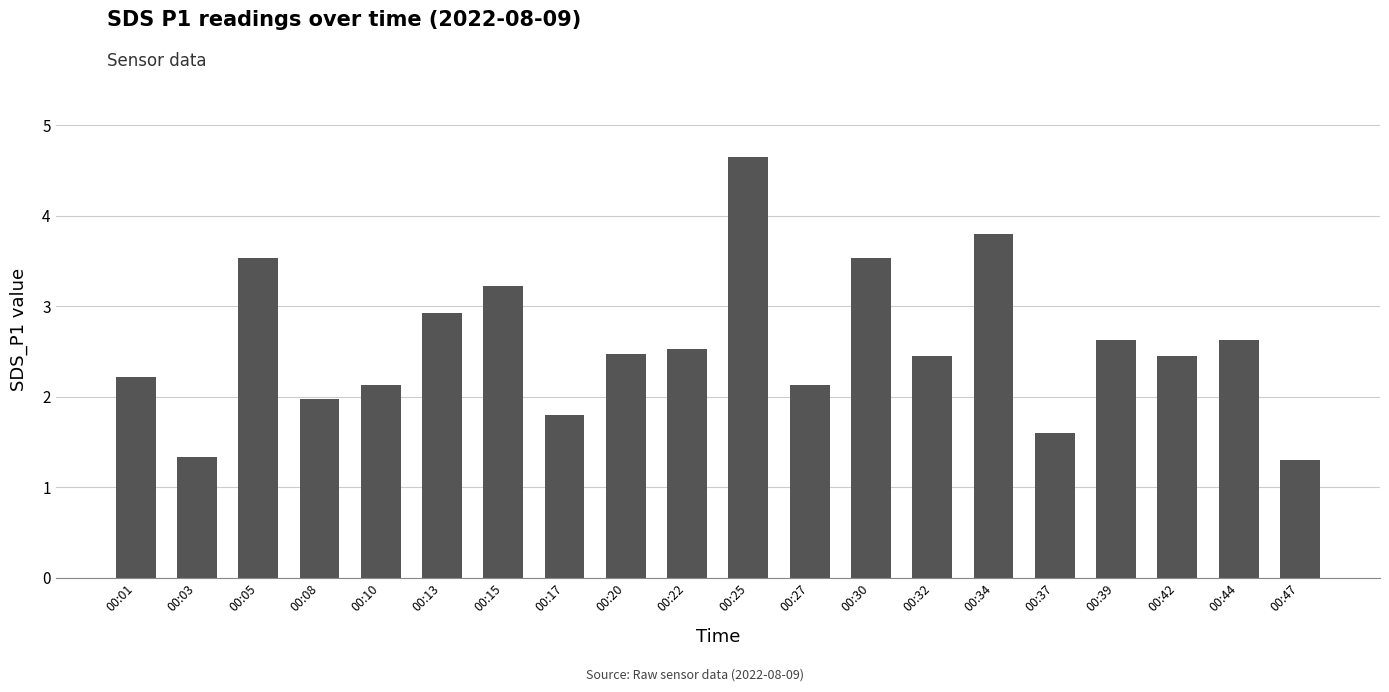

What is the minimum value shown in the chart?

1.3